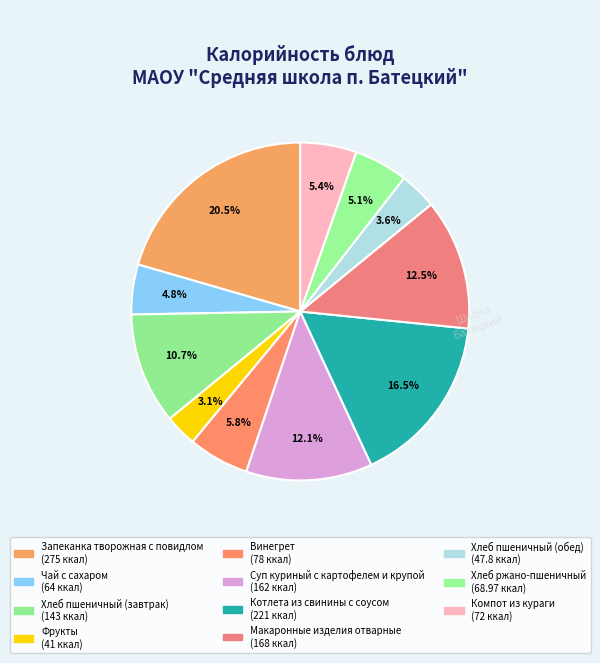

Count the number of slices in the pie.

11